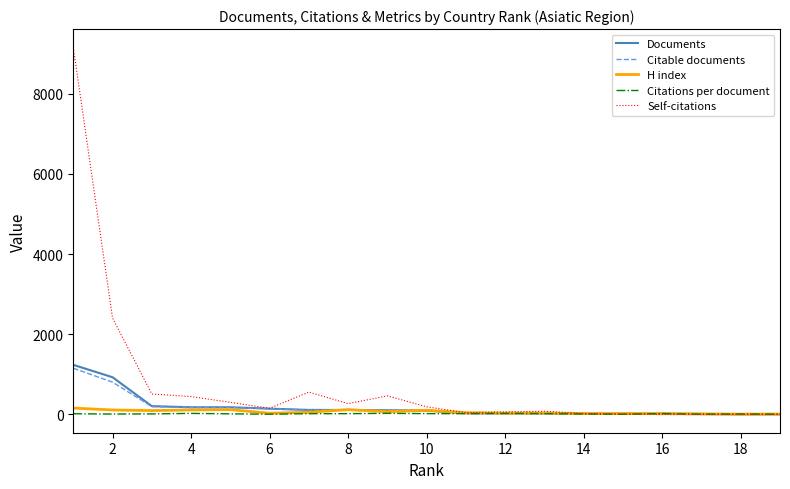

List the series in order of their peak value, lowest first.

Citations per document, H index, Citable documents, Documents, Self-citations